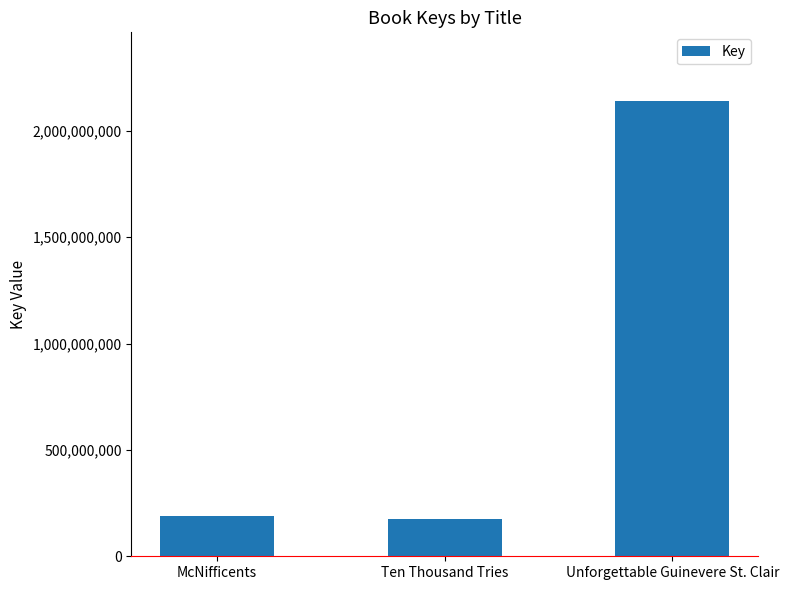

Count the number of data series in this chart.

1